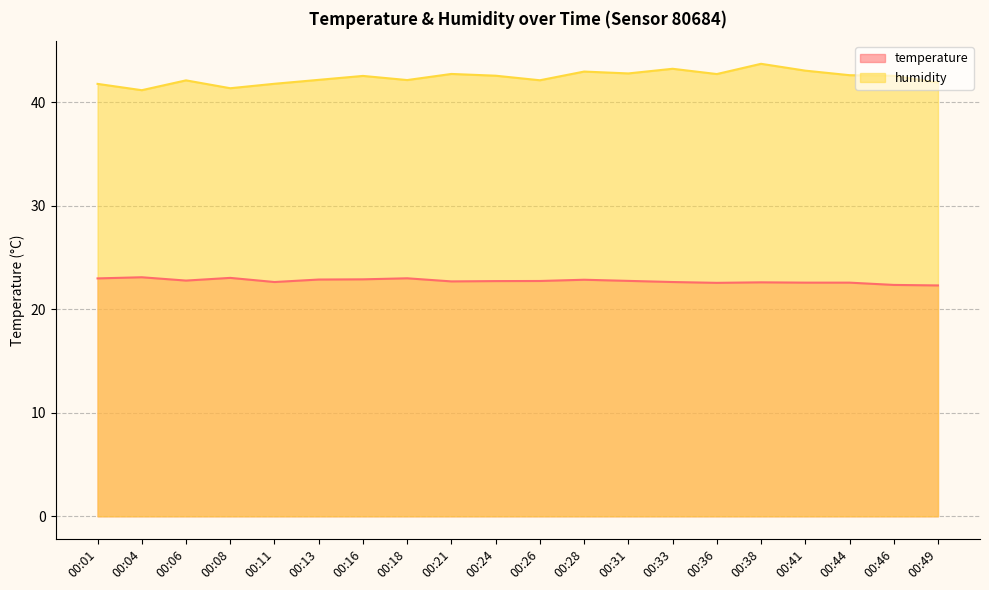

Which series has the largest total across all categories?

humidity